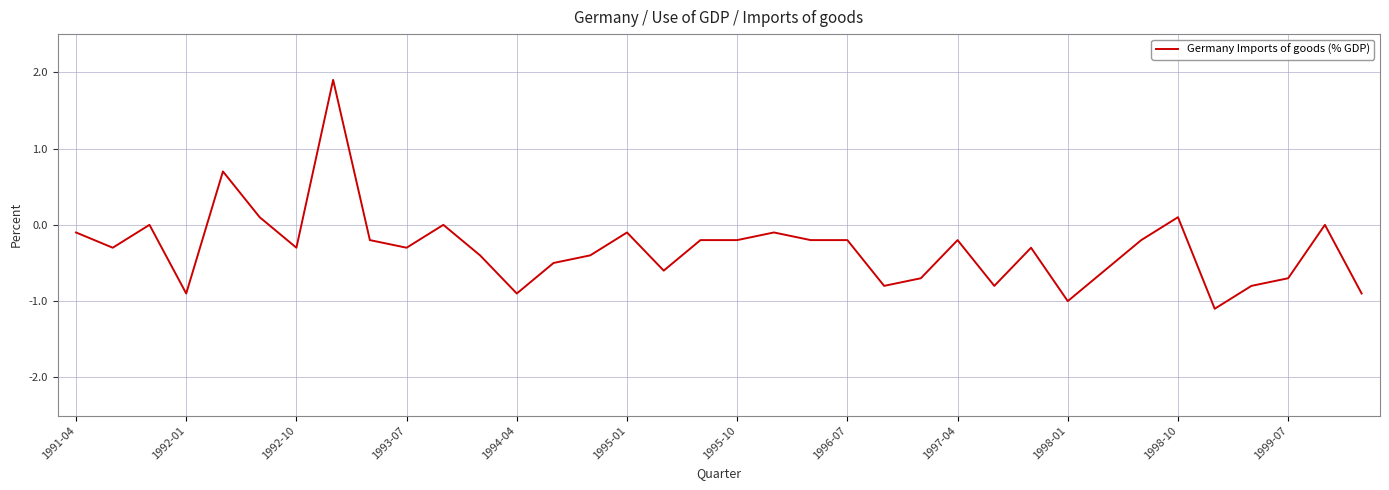

What is the maximum value shown in the chart?

1.9